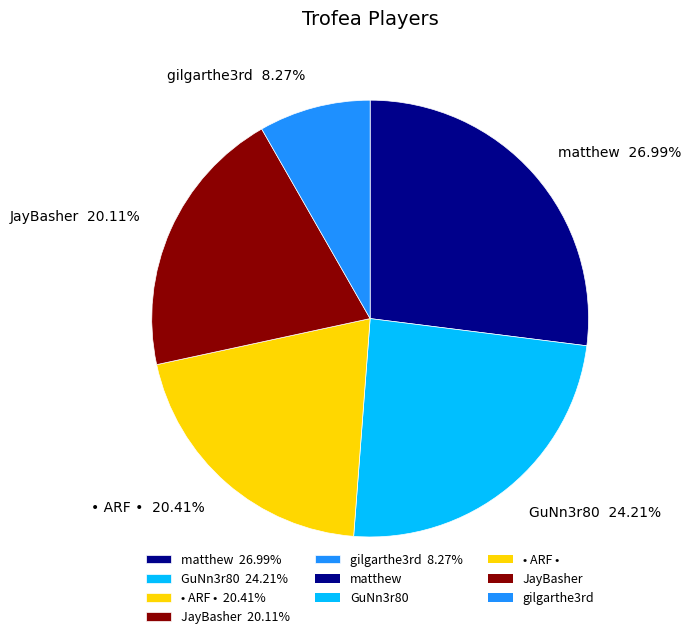

To the nearest percent, what is the difference between the largest and smallest slice percentages?

19%